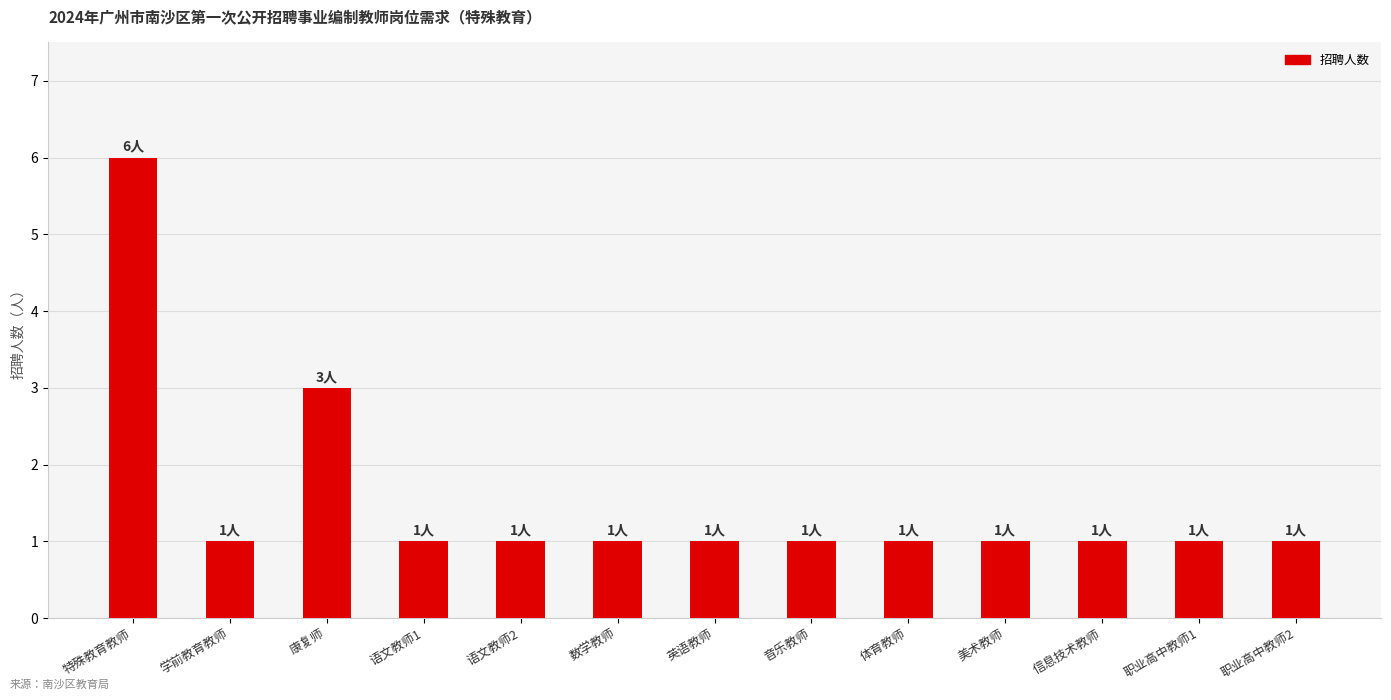

What is the ratio of the value at 语文教师2 to the value at 信息技术教师?

1.0